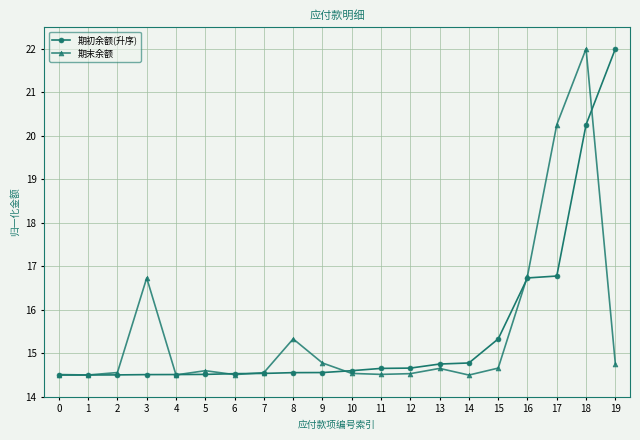

What is the value of the 期末余额 point at the 9th from the left?

15.3